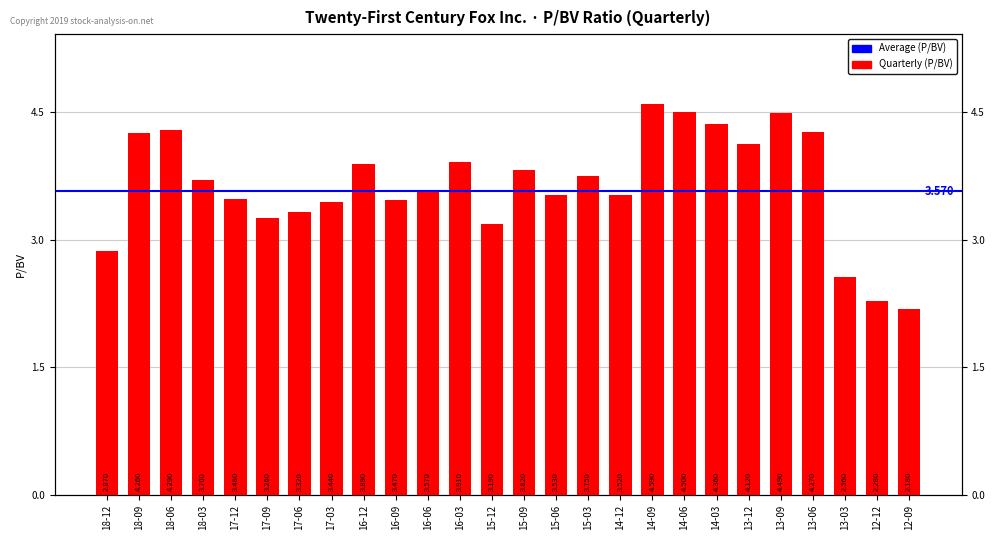

List the labels in order of value, largest first.

14-09, 14-06, 13-09, 14-03, 18-06, 13-06, 18-09, 13-12, 16-03, 16-12, 15-09, 15-03, 18-03, 16-06, 15-06, 14-12, 17-12, 16-09, 17-03, 17-06, 17-09, 15-12, 18-12, 13-03, 12-12, 12-09